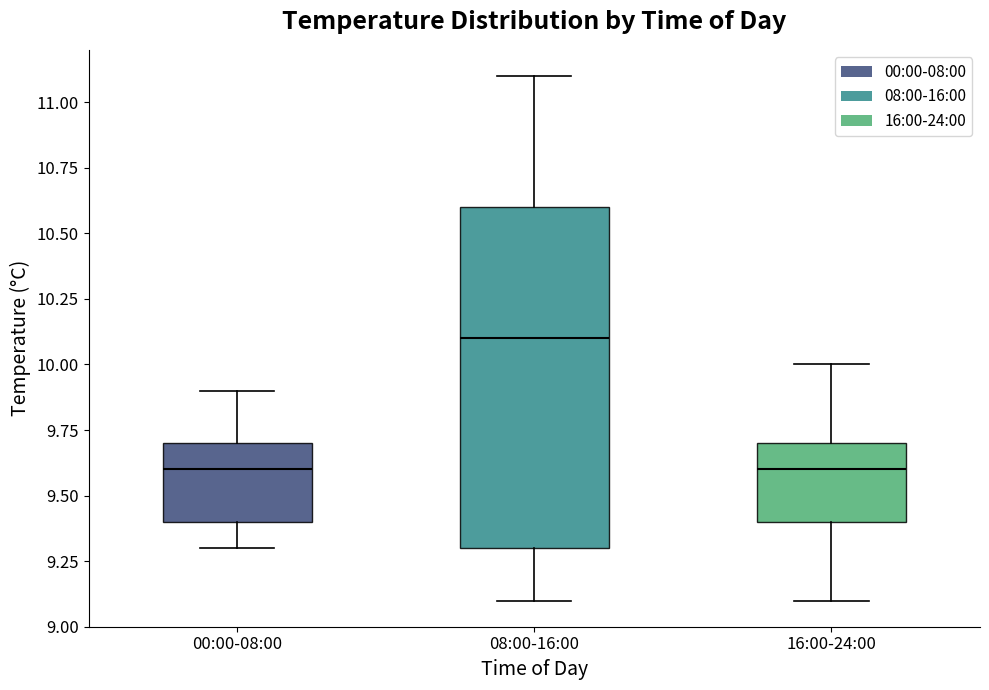

Comparing the boxes themselves (not the whiskers), which one is the tallest?

08:00-16:00